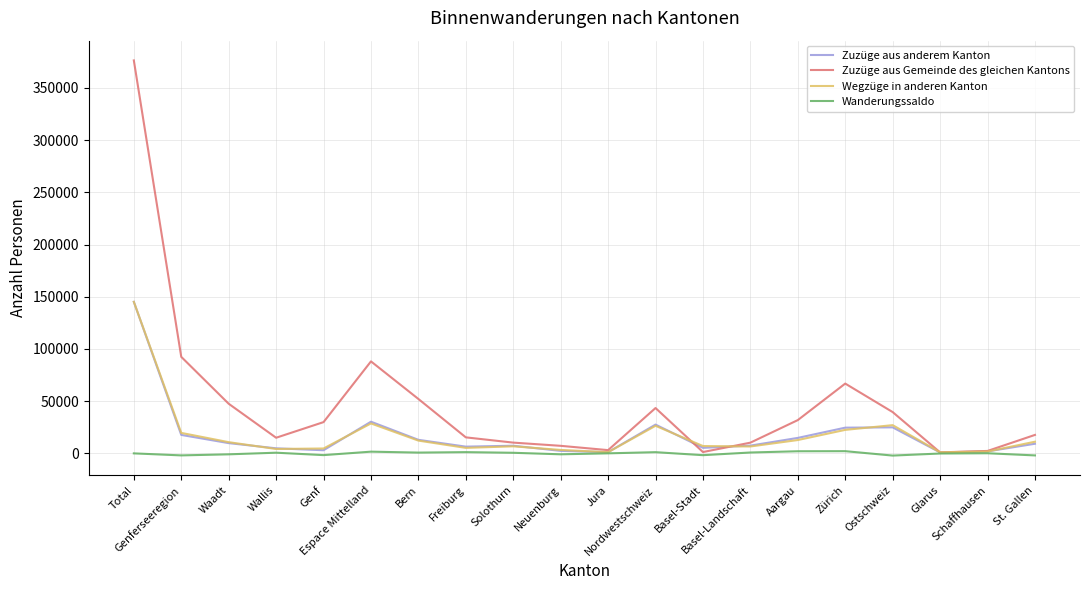

What is the sum of all Zuzüge aus Gemeinde des gleichen Kantons values?

951774